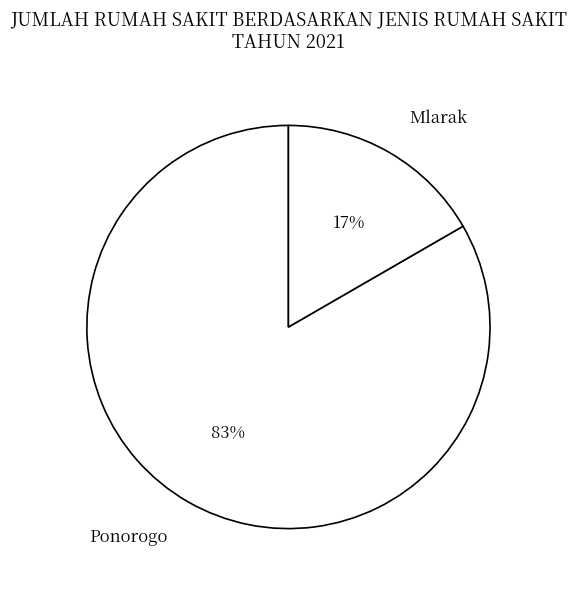

Between Mlarak and Ponorogo, which is larger?

Ponorogo